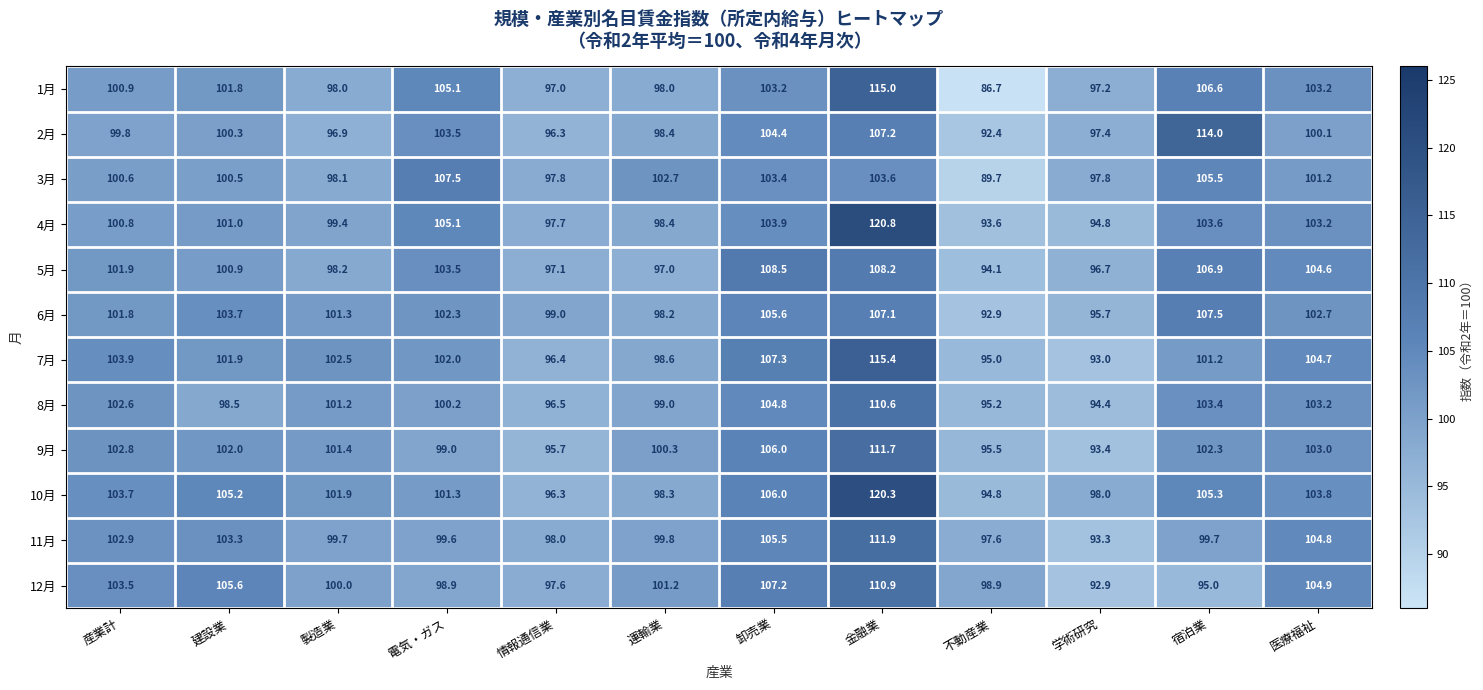

Rank the categories by 5月 value from lowest to highest.

不動産業, 学術研究, 運輸業, 情報通信業, 製造業, 建設業, 産業計, 電気・ガス, 医療福祉, 宿泊業, 金融業, 卸売業